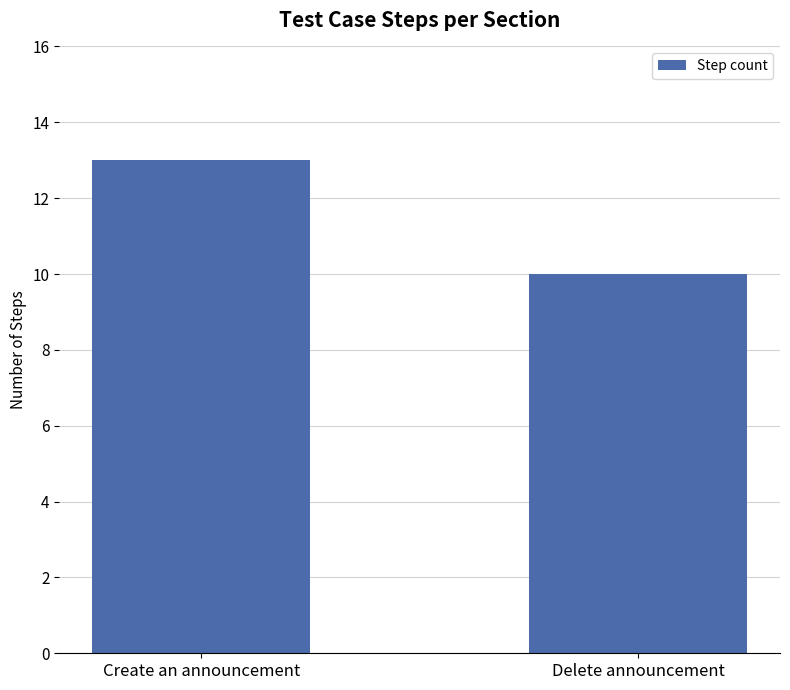

What is the sum of all values?

23